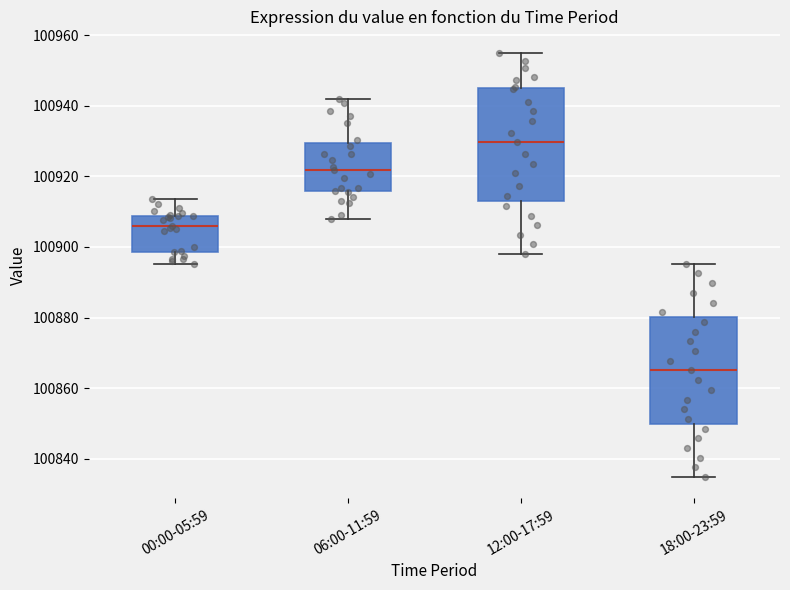

Reading left to right, read every box against the y-axis: the position of its median line, the range the box covers, and the ends of its whiskers. The values are not printed on the chart, so give them approximately, as read against the axis.

00:00-05:59: median 100906, box 100898 to 100908, whiskers 100896 to 100914
06:00-11:59: median 100922, box 100916 to 100930, whiskers 100908 to 100942
12:00-17:59: median 100930, box 100914 to 100946, whiskers 100898 to 100956
18:00-23:59: median 100866, box 100850 to 100880, whiskers 100834 to 100896